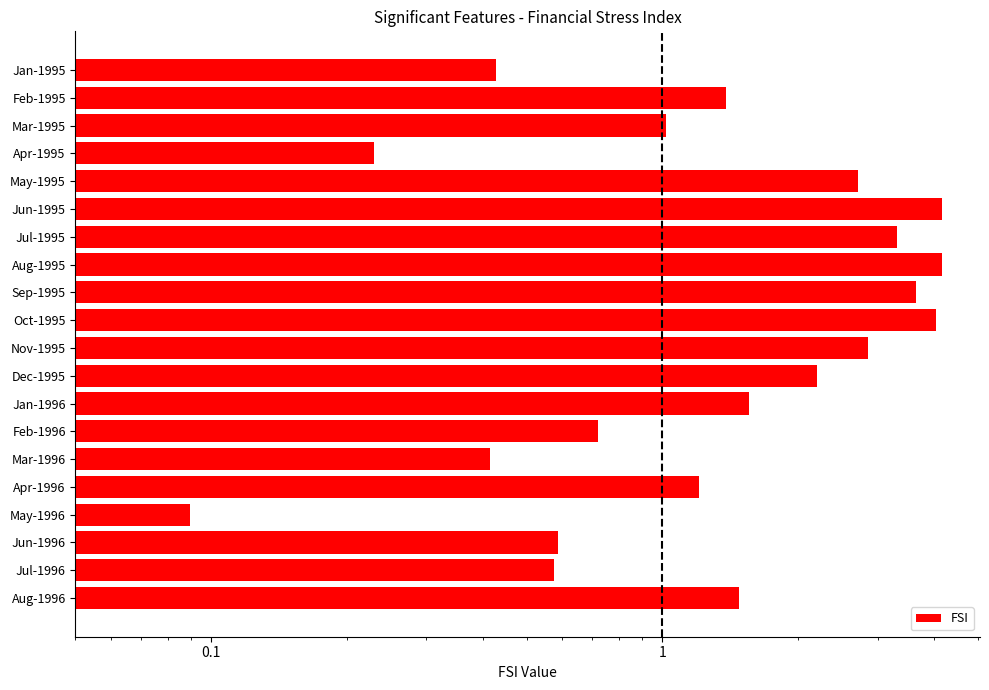

True or false: the data shows 5.6 at Jul-1995.

False